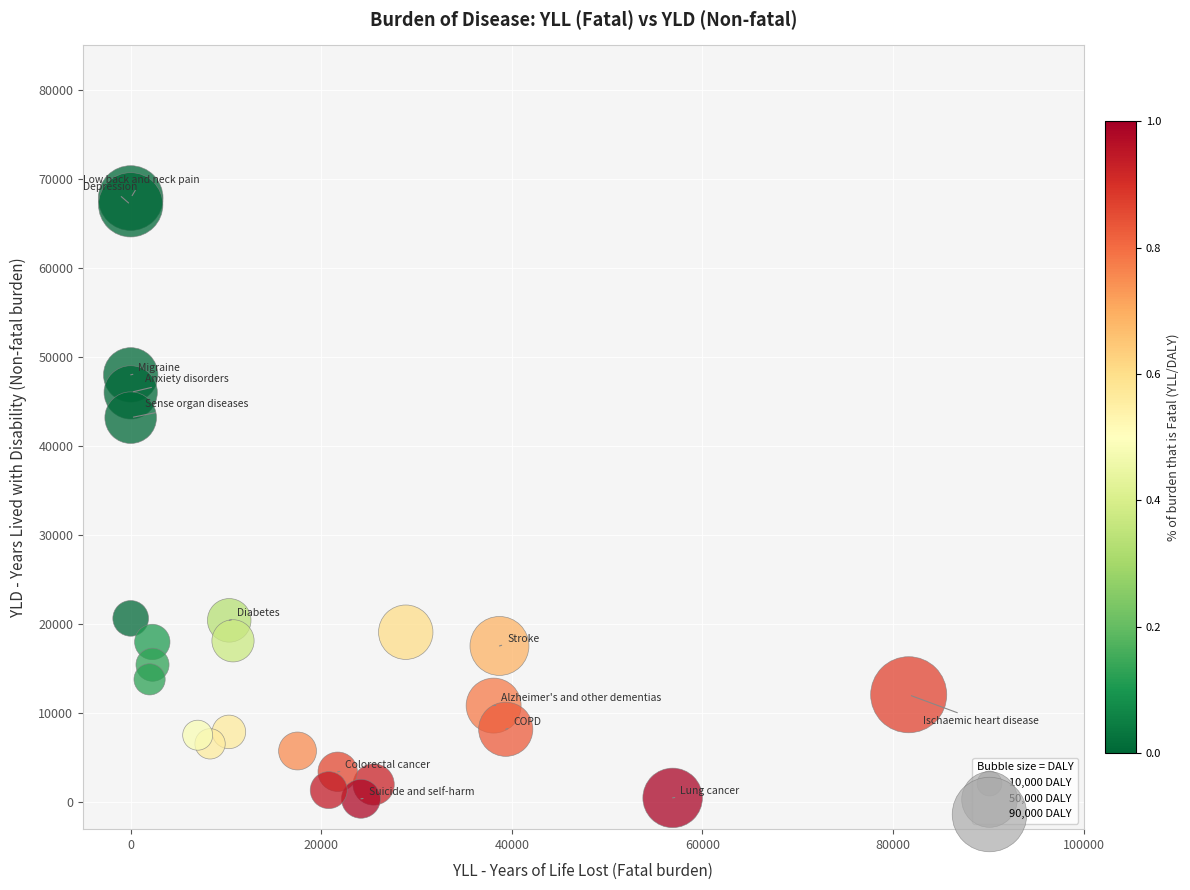

What Y value in the scatter plot is closest to 34130?

43193.8